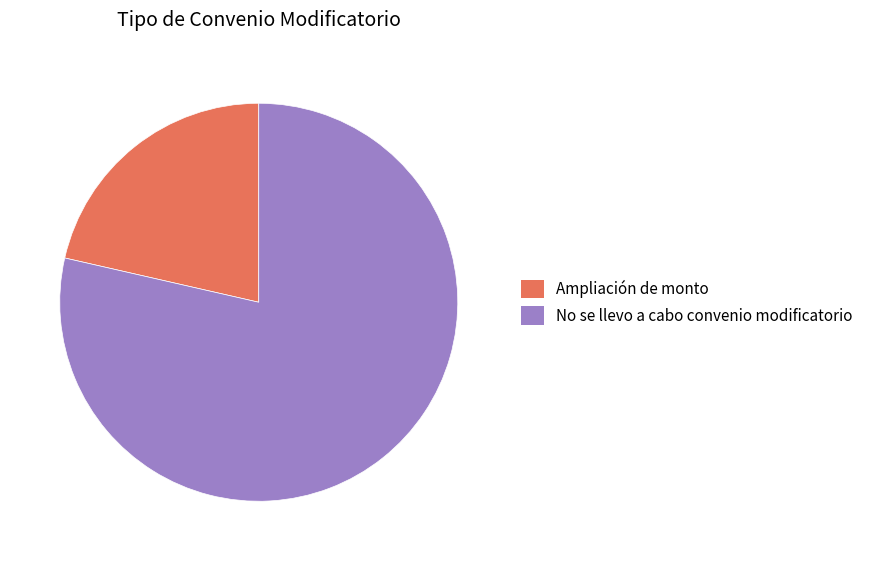

Rank the categories by value from lowest to highest.

Ampliación de monto, No se llevo a cabo convenio modificatorio